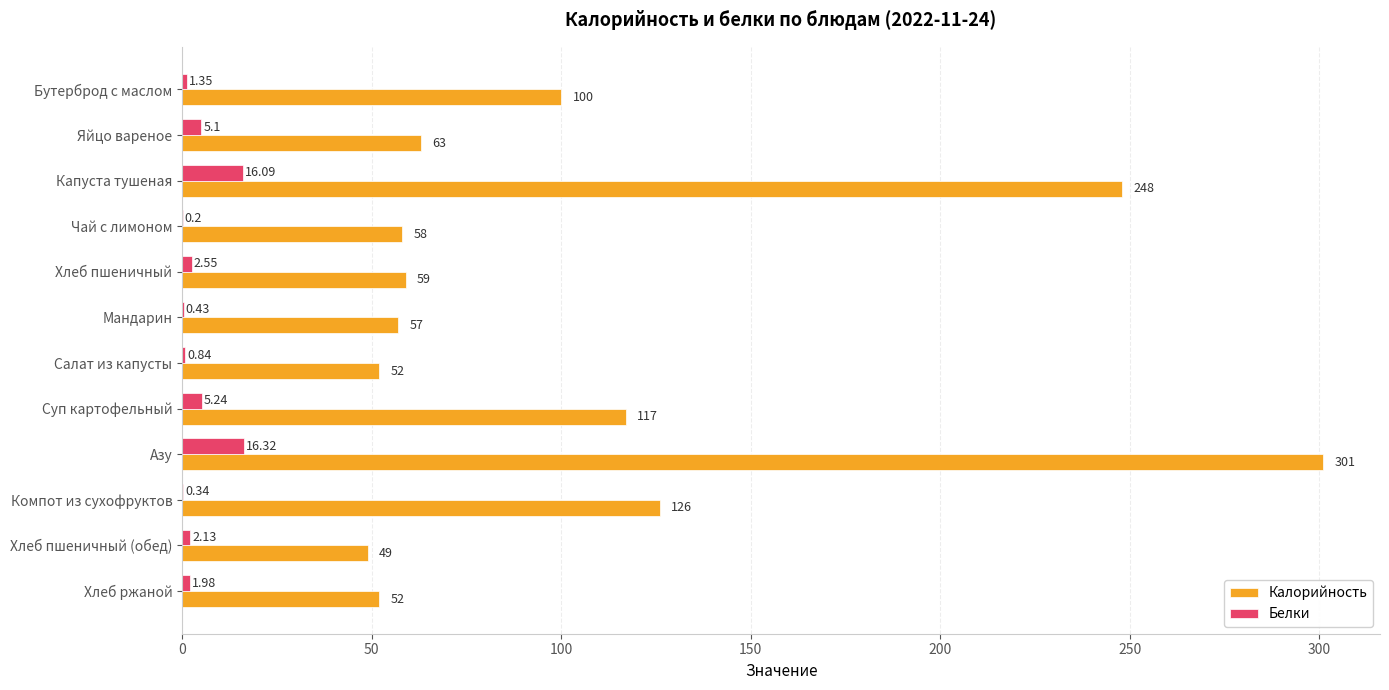

What is the sum of all Калорийность values?

1282.0